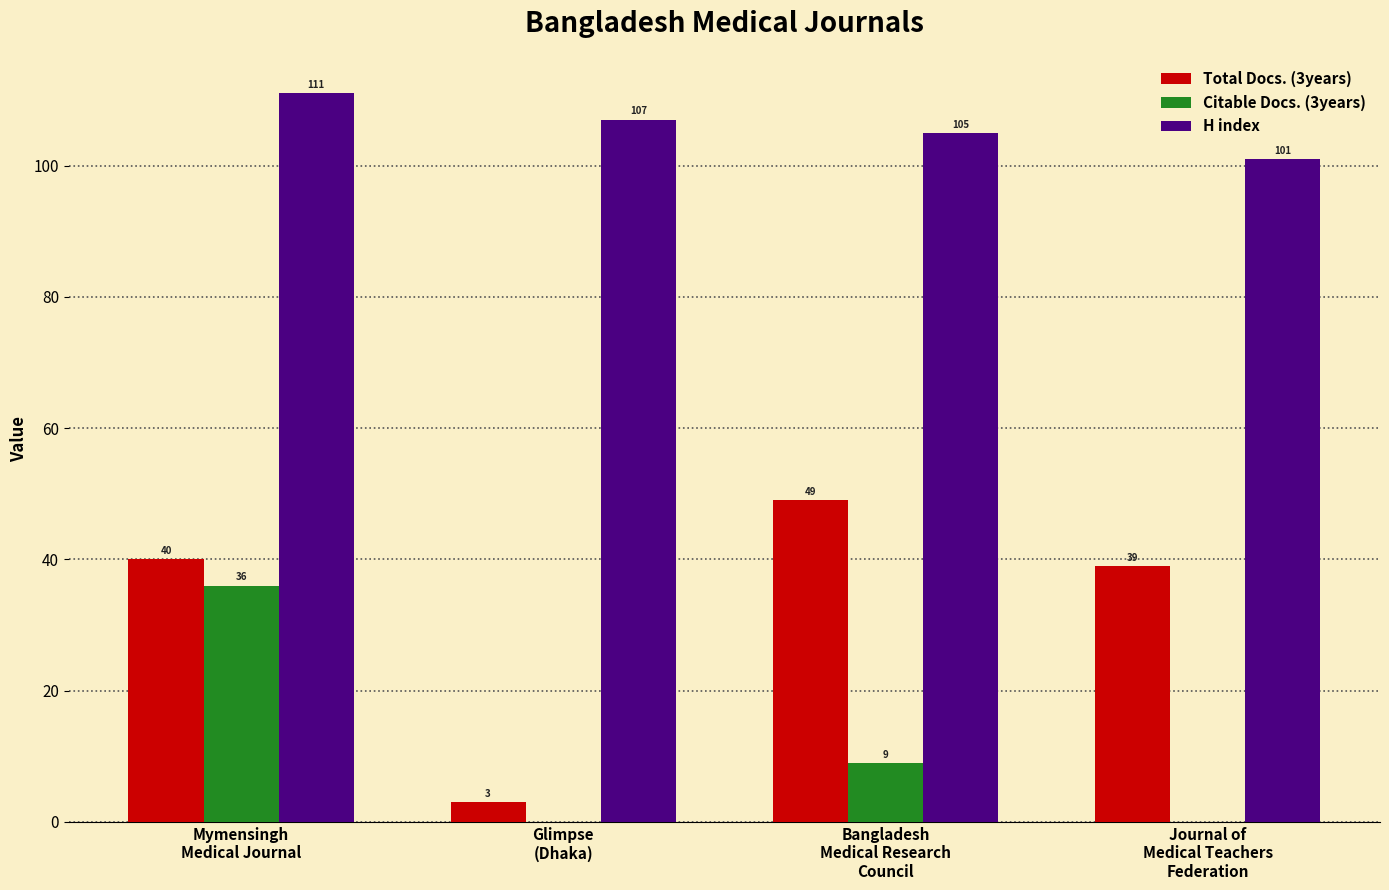

Which series has the largest total across all categories?

H index